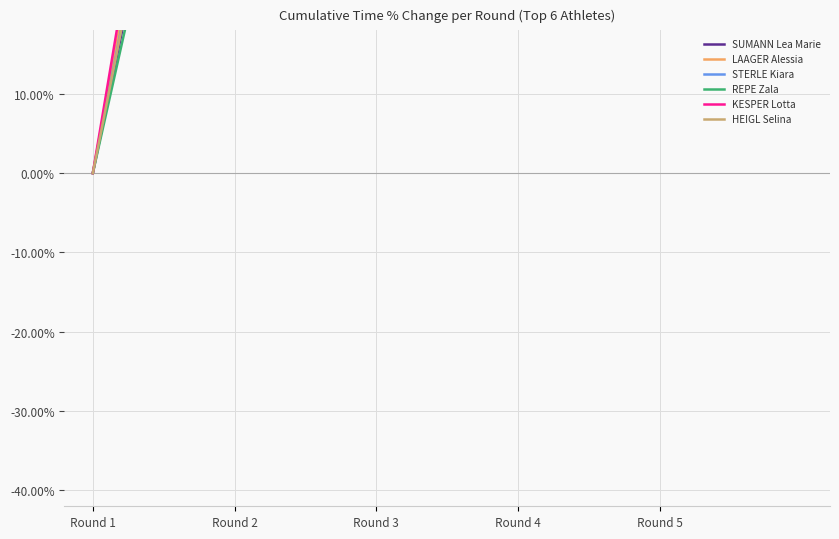

What value does the SUMANN Lea Marie series have at Round 5?

326.0